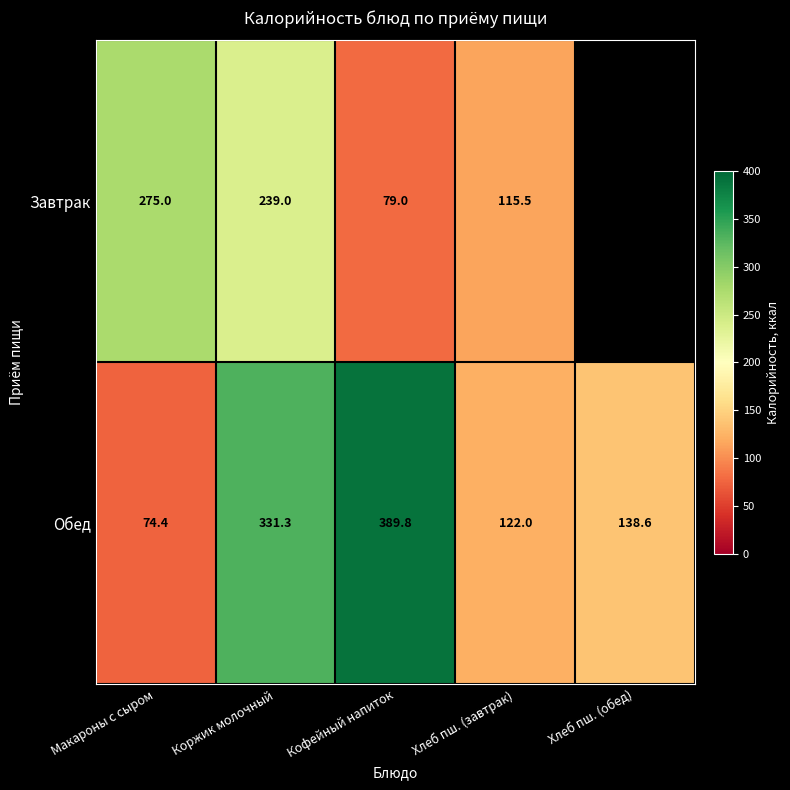

The Обед series shows 131.3 at Макароны с сыром. True or false?

False